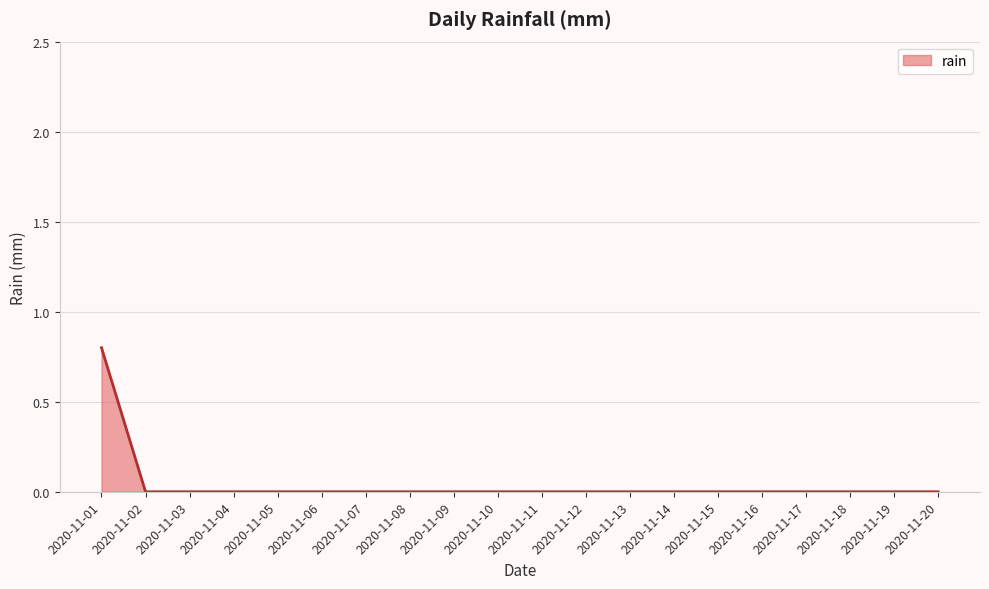

The chart shows a value of 0.0 at 2020-11-07. True or false?

True